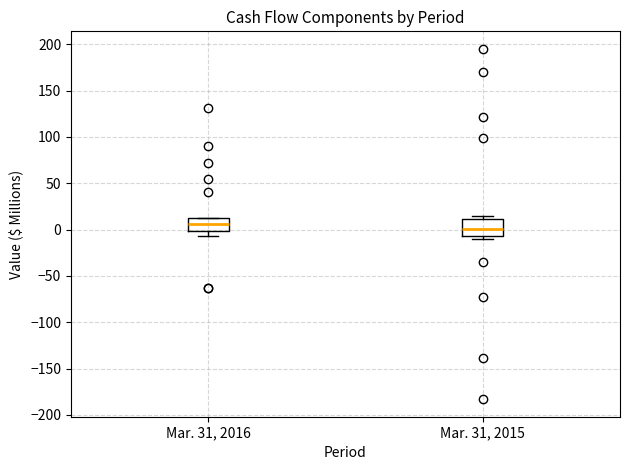

Reading left to right, read every box against the y-axis: the position of its median line, the range the box covers, and the ends of its whiskers. The values are not printed on the chart, so give them approximately, as read against the axis.

Mar. 31, 2016: median 5, box 0 to 15, whiskers -5 to 15
Mar. 31, 2015: median 0, box -5 to 10, whiskers -10 to 15